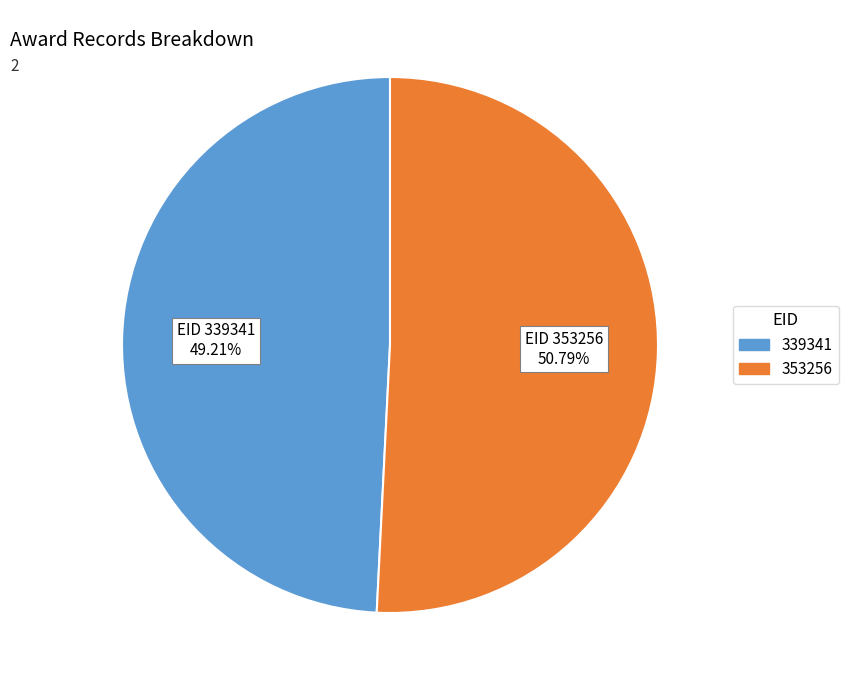

Is 353256 the majority of the pie?

Yes